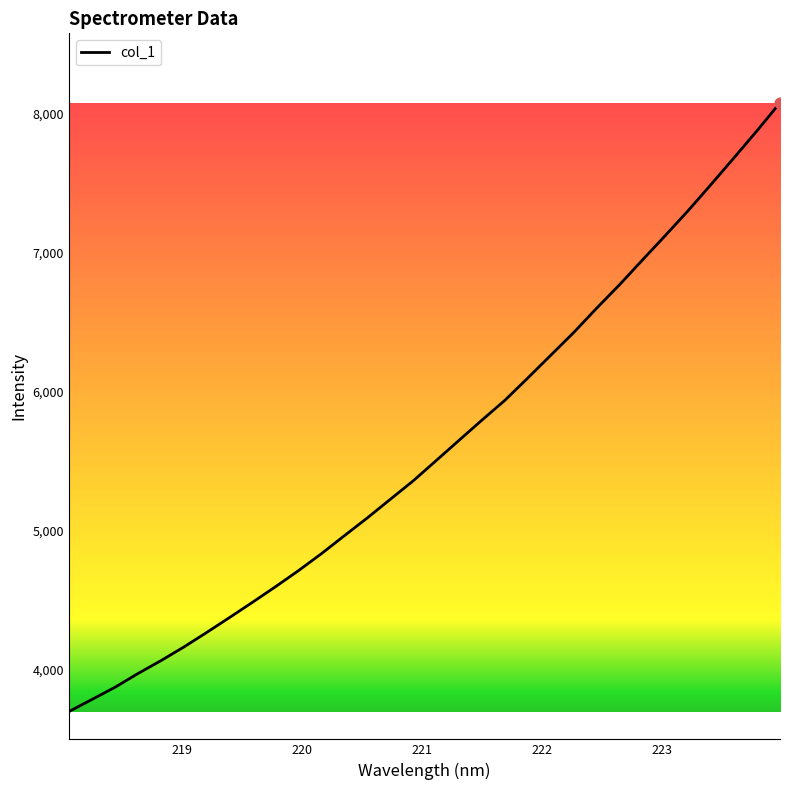

What is the minimum value shown in the chart?

3696.4